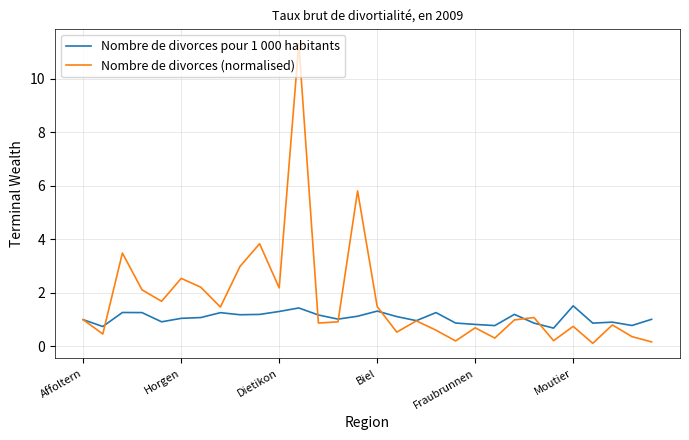

True or false: Nombre de divorces pour 1 000 habitants and Nombre de divorces (normalised) intersect in this chart.

True